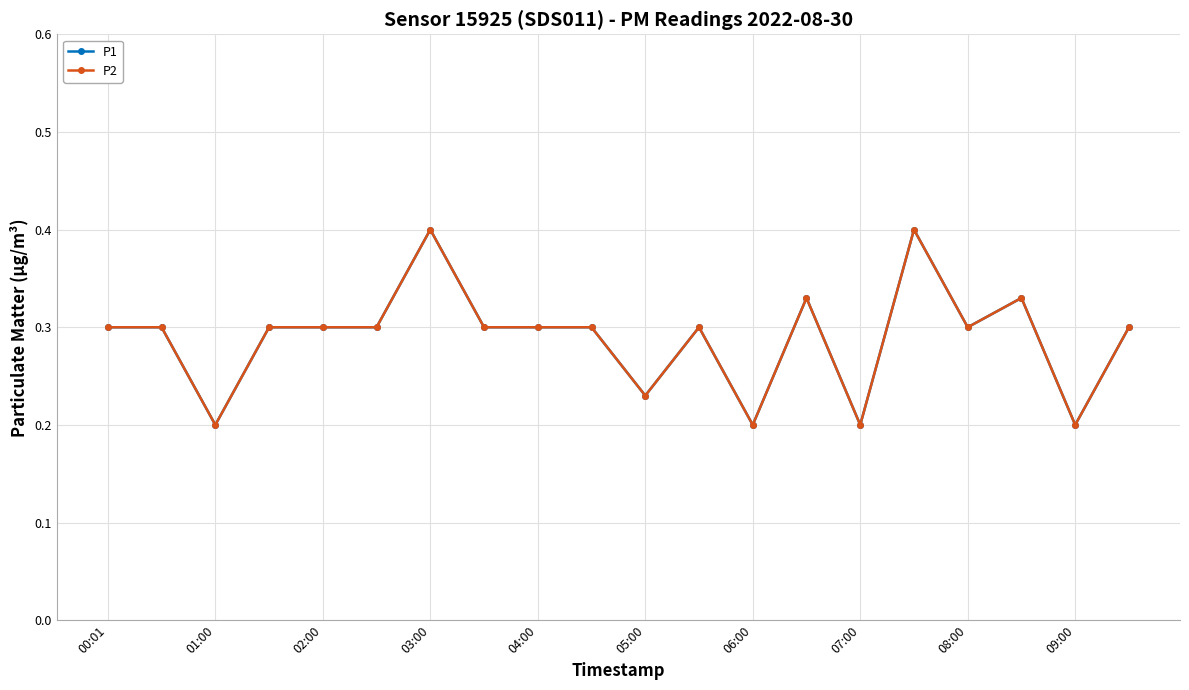

What is the average value of the P2 series?

0.3